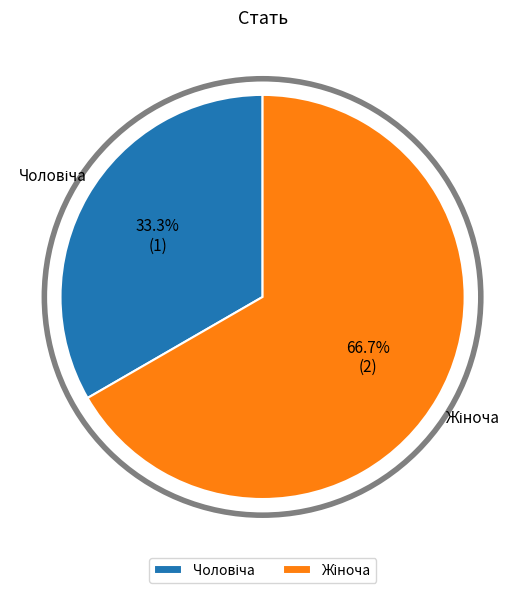

Does any single category account for the majority?

Yes